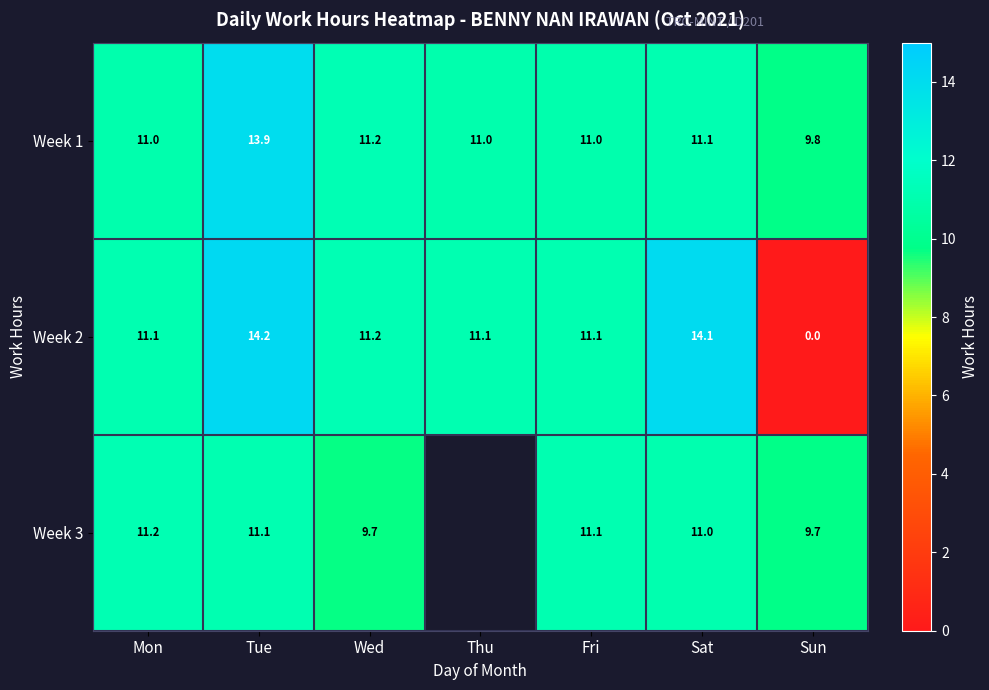

What is the maximum value shown in the chart?

14.2